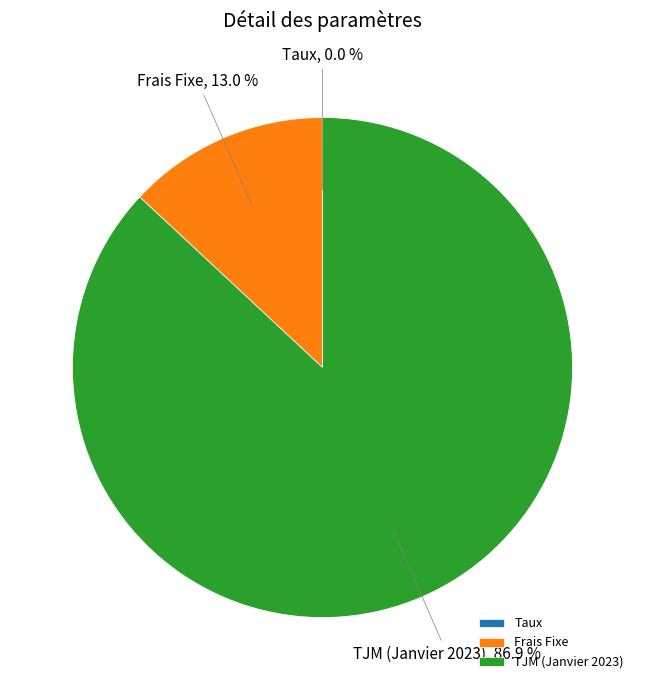

Which slice is the largest?

TJM (Janvier 2023)